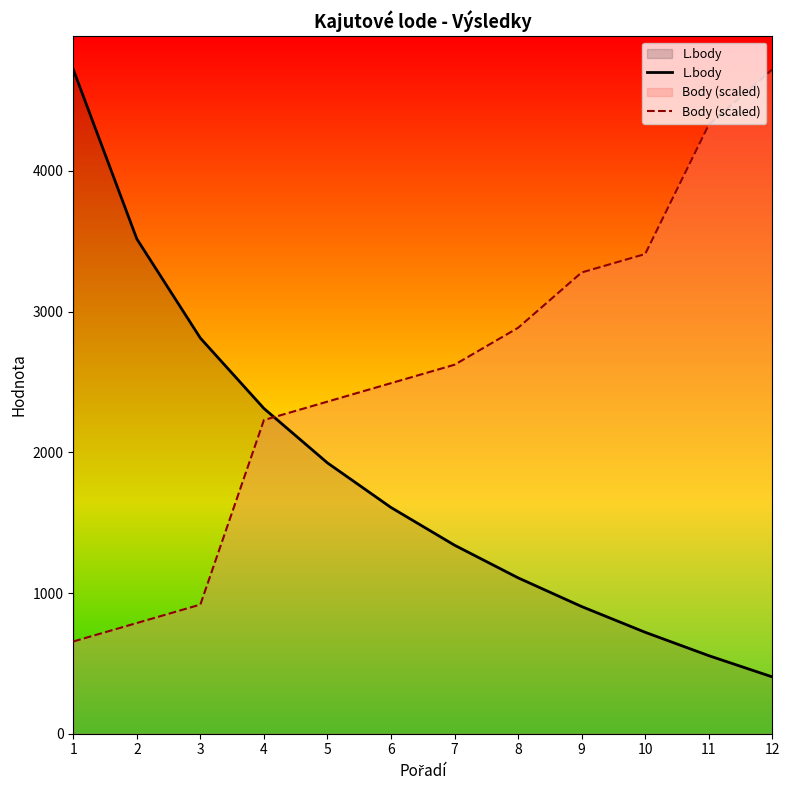

How many distinct data groups are displayed?

2